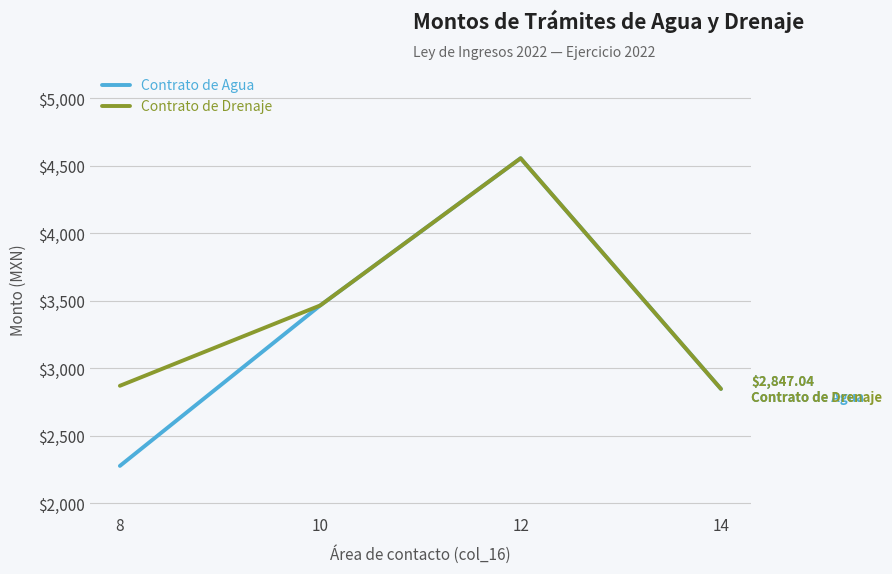

List the labels in order of Contrato de Agua value, smallest first.

8, 14, 10, 12